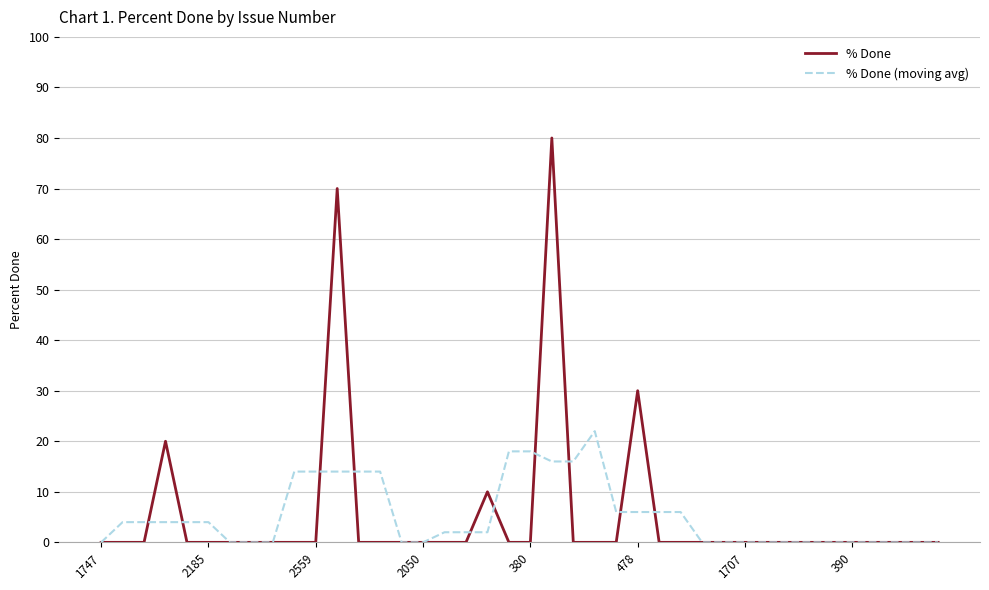

Rank the series by their maximum value, from highest to lowest.

% Done, % Done (moving avg)